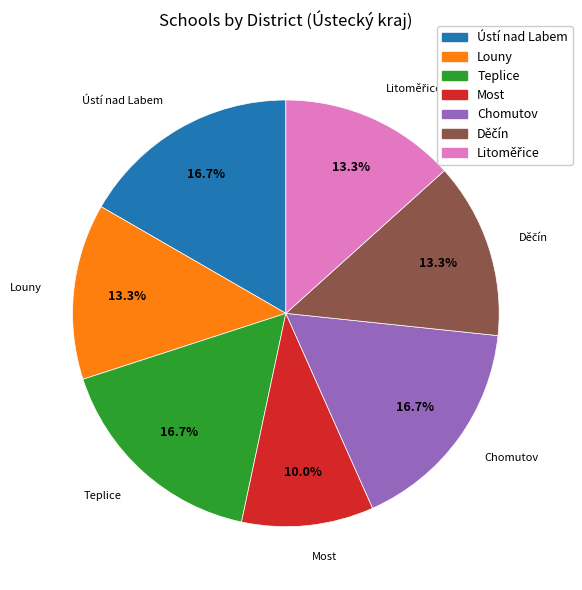

Is there any slice that represents more than half of the pie?

No